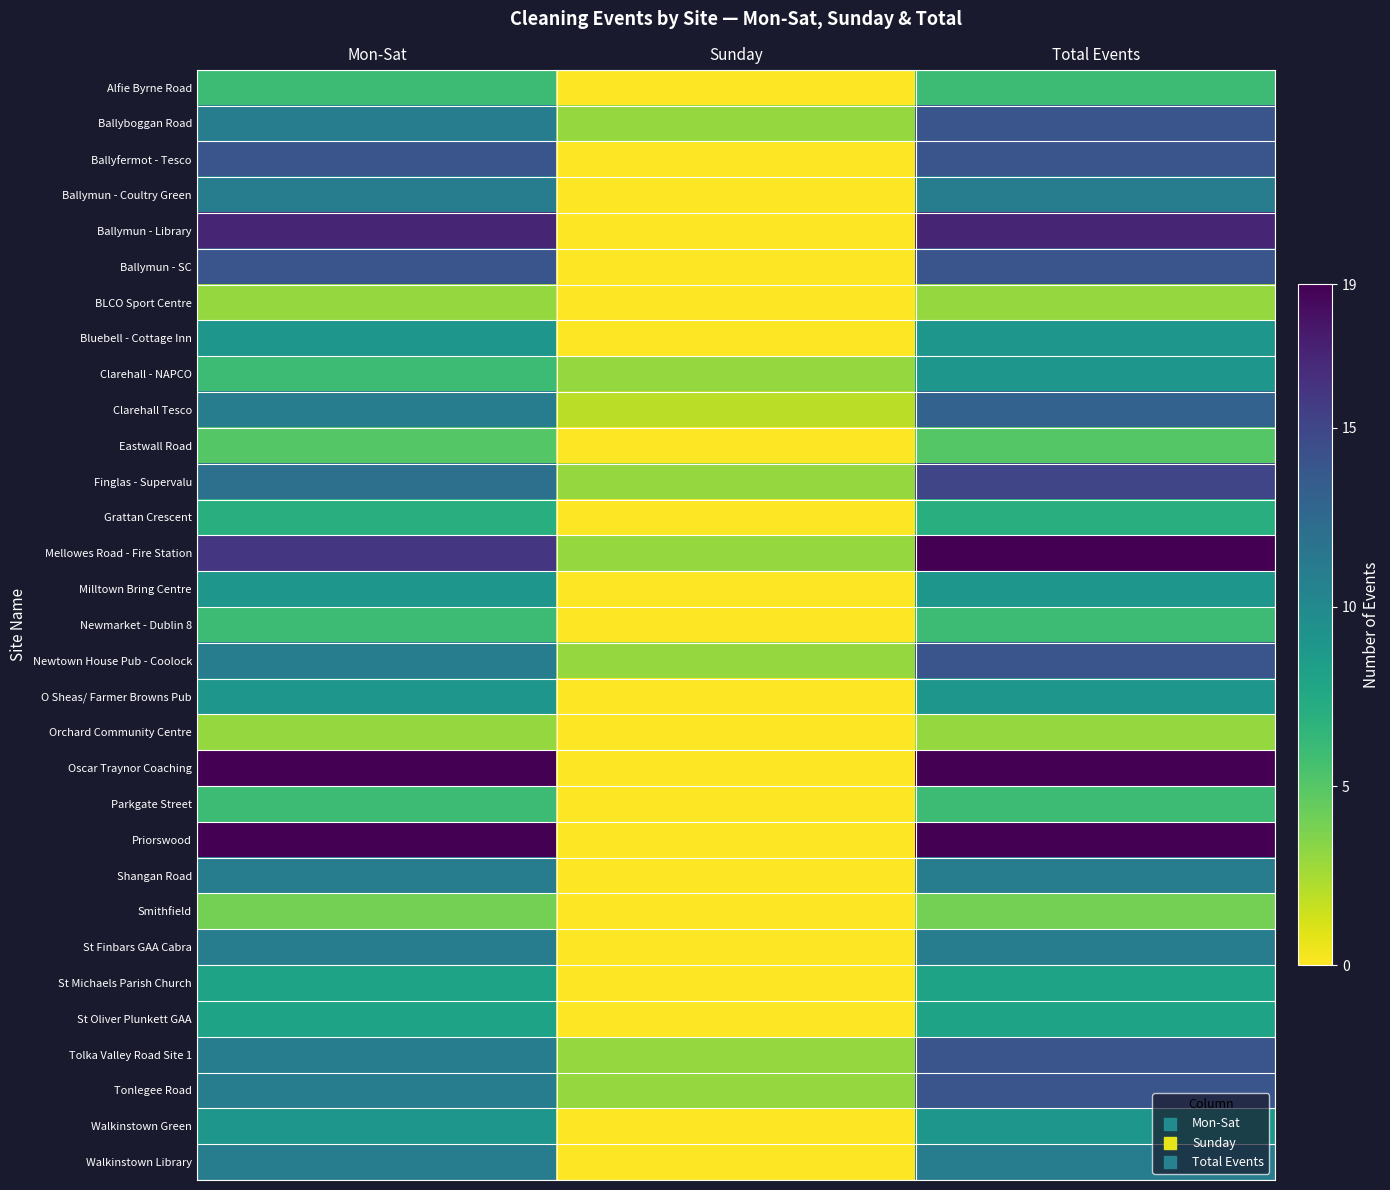

What is the spread (max minus min) of values at Sunday?

3